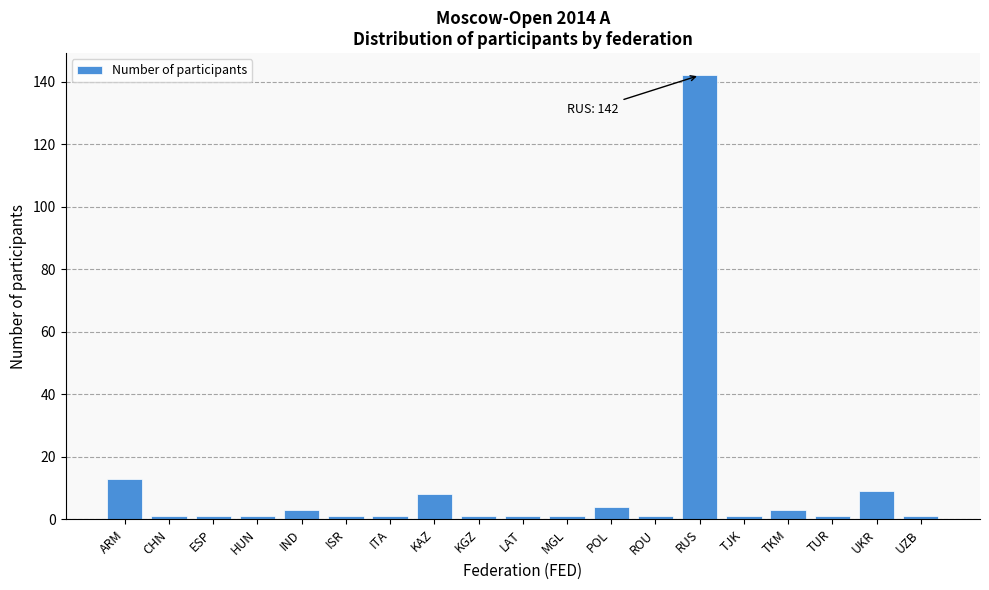

Reading left to right, transcribe all the data shown in this chart.

13	1	1	1	3	1	1	8	1	1	1	4	1	142	1	3	1	9	1